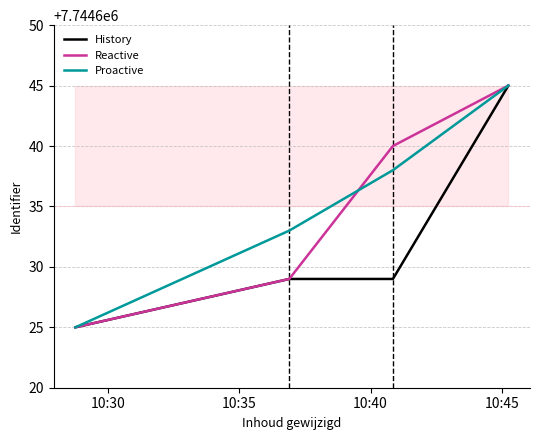

What is the highest value of the History series?

7744645